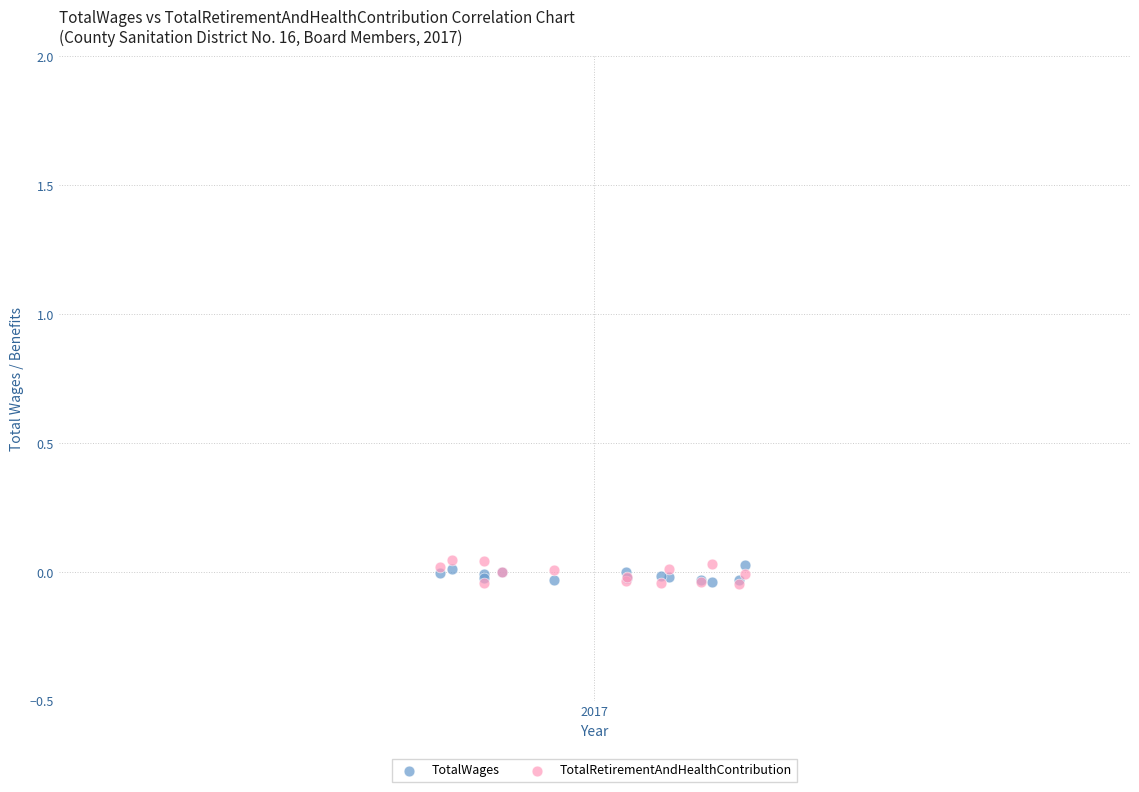

Which series has the widest spread of Y values?

TotalRetirementAndHealthContribution